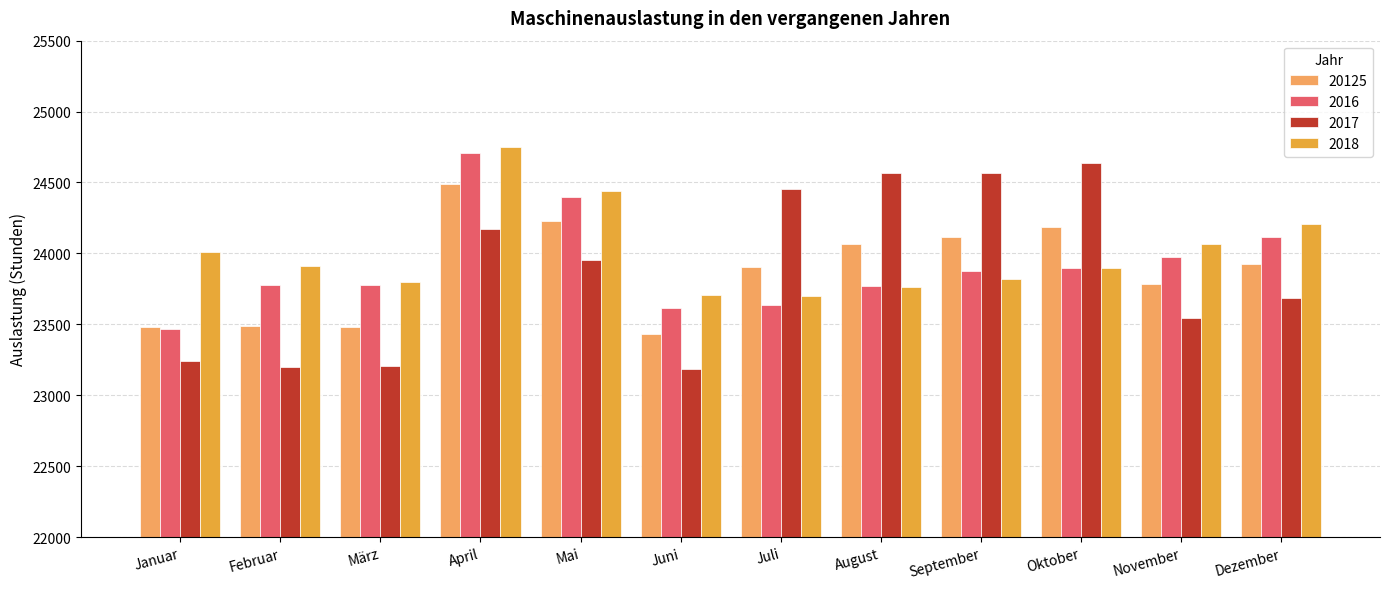

At which label does 20125 first exceed 23927?

April